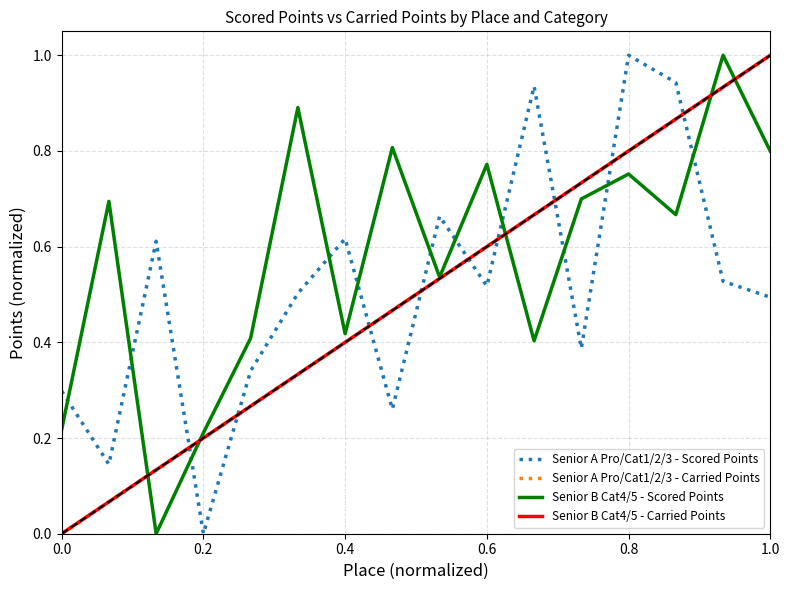

Is this an area chart (filled region under the line)?

No